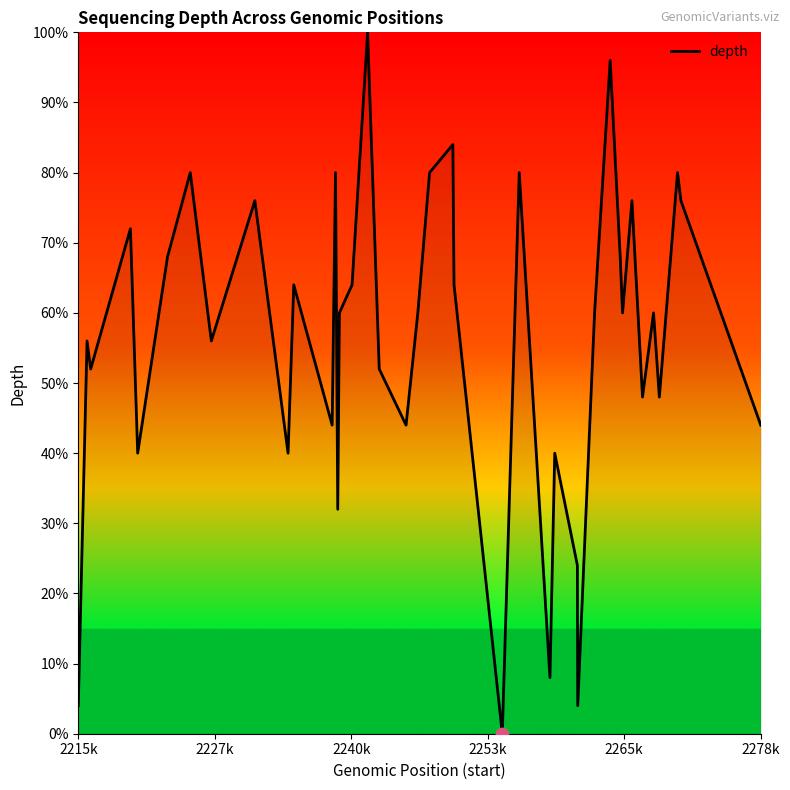

What is the maximum value shown in the chart?

100.0